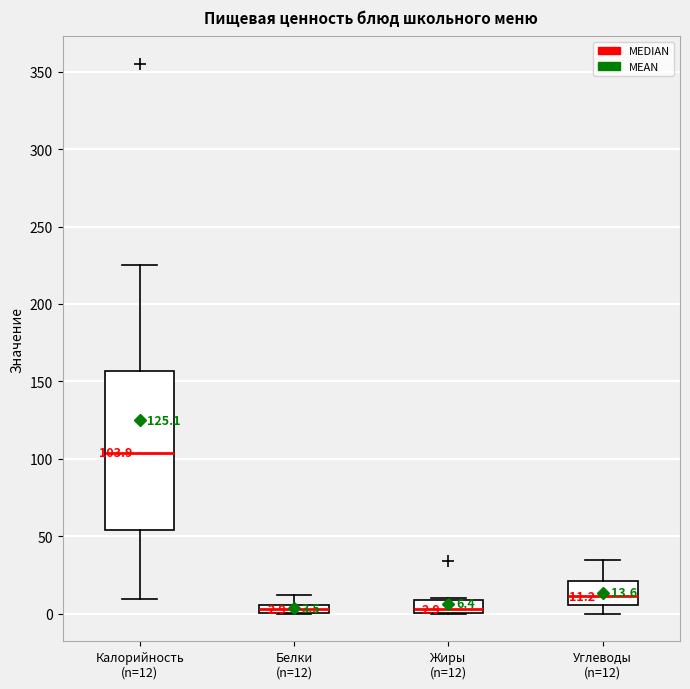

Comparing the boxes themselves (not the whiskers), which one is the tallest?

Калорийность (n=12)